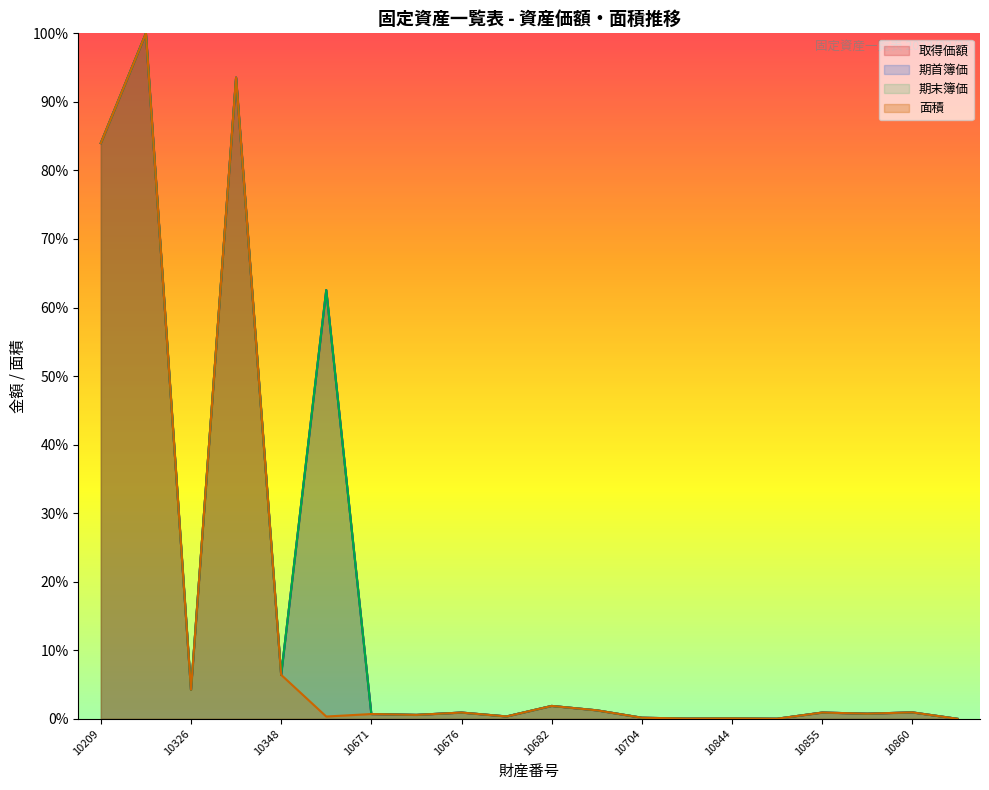

Rank the categories by 期首簿価 value from lowest to highest.

10861, 10850, 10842, 10844, 10704, 10677, 10675, 10671, 10856, 10676, 10855, 10860, 10683, 10682, 10326, 10348, 10664, 10209, 10333, 10211